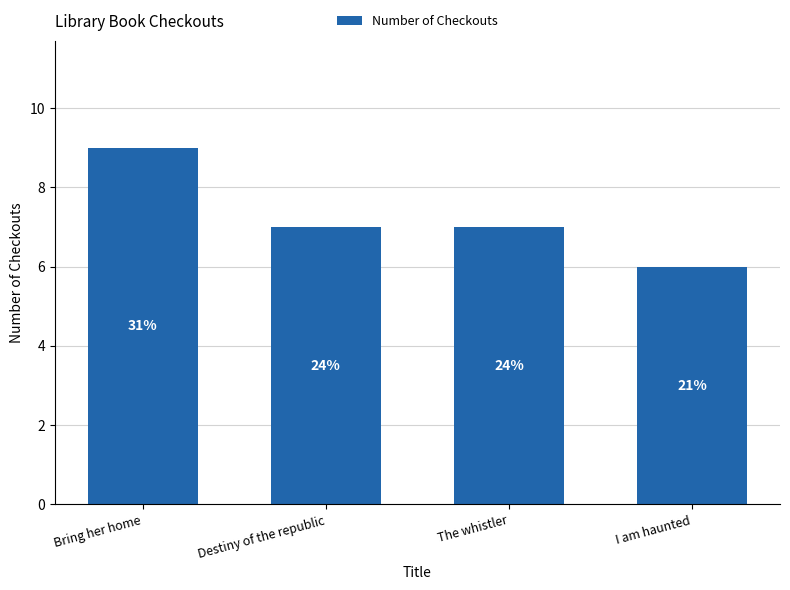

What is the sum of the values at Bring her home and I am haunted?

15